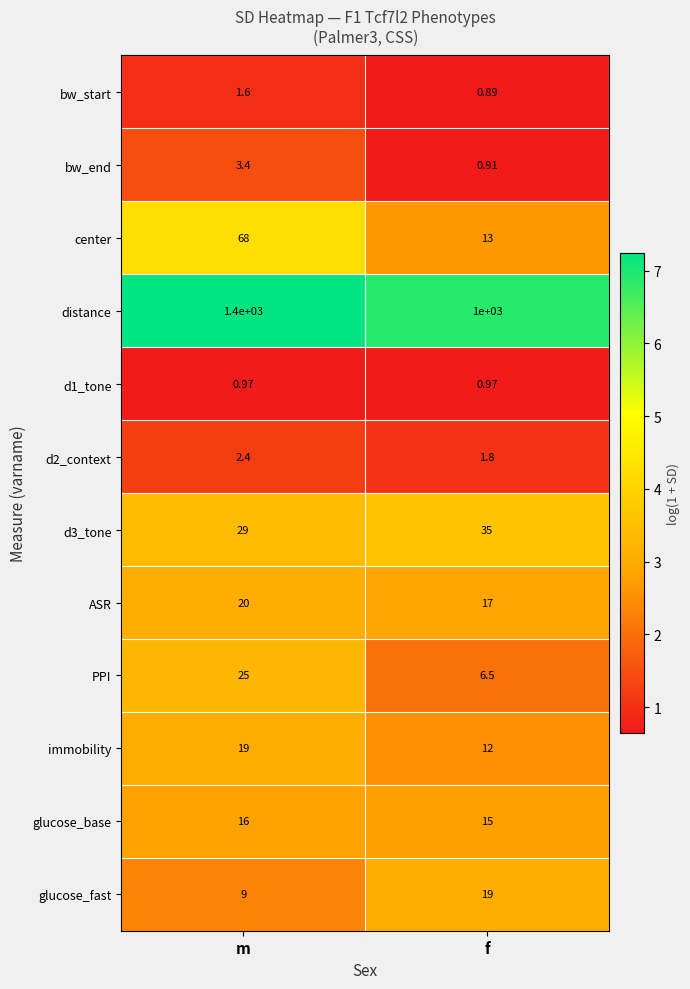

Where is glucose_base nearest to the value 15?

f